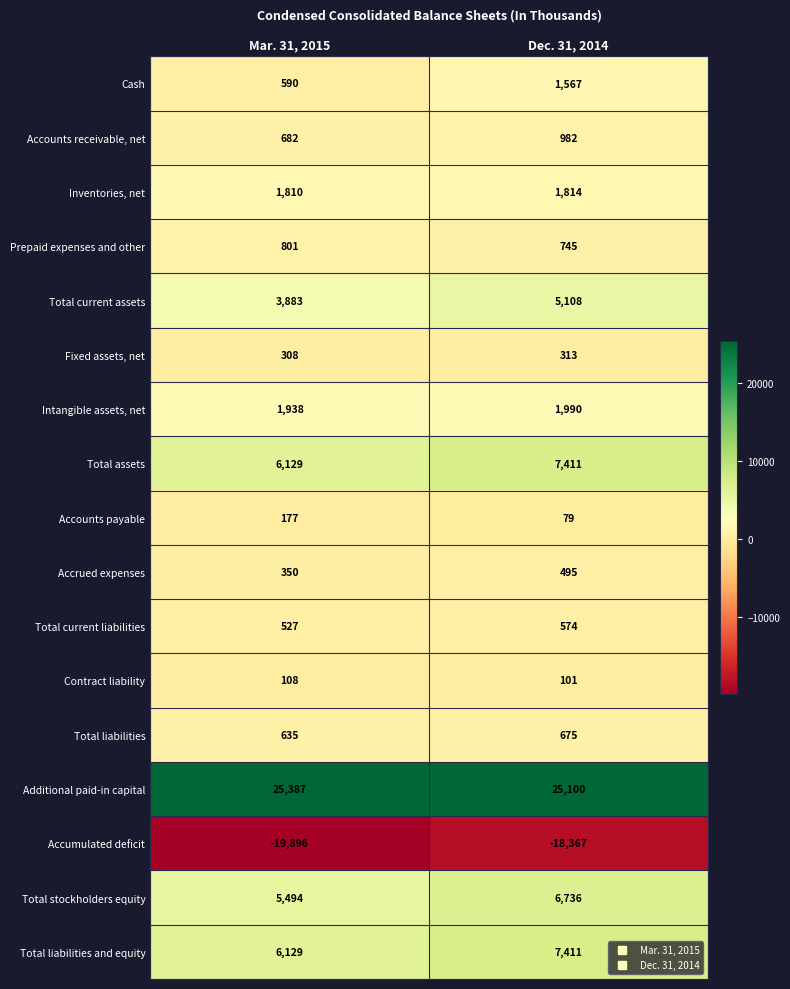

Which series has the largest total across all categories?

Additional paid-in capital